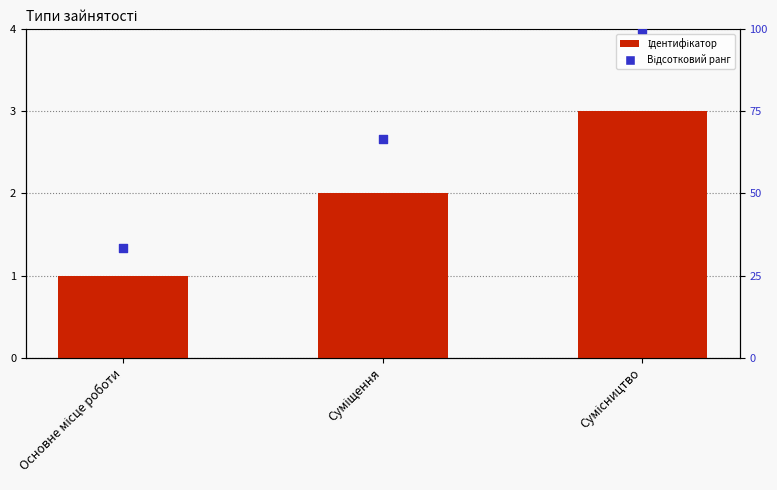

What are all the series names shown in the legend?

Ідентифікатор, Відсотковий ранг